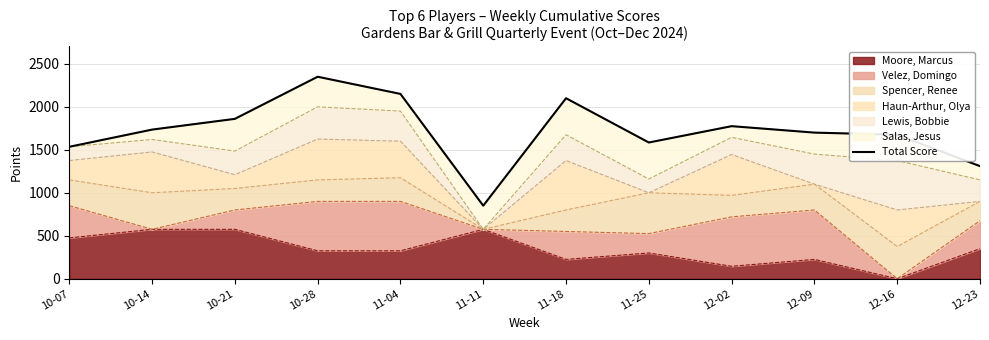

At which category does the data reach its first local peak?

10-28